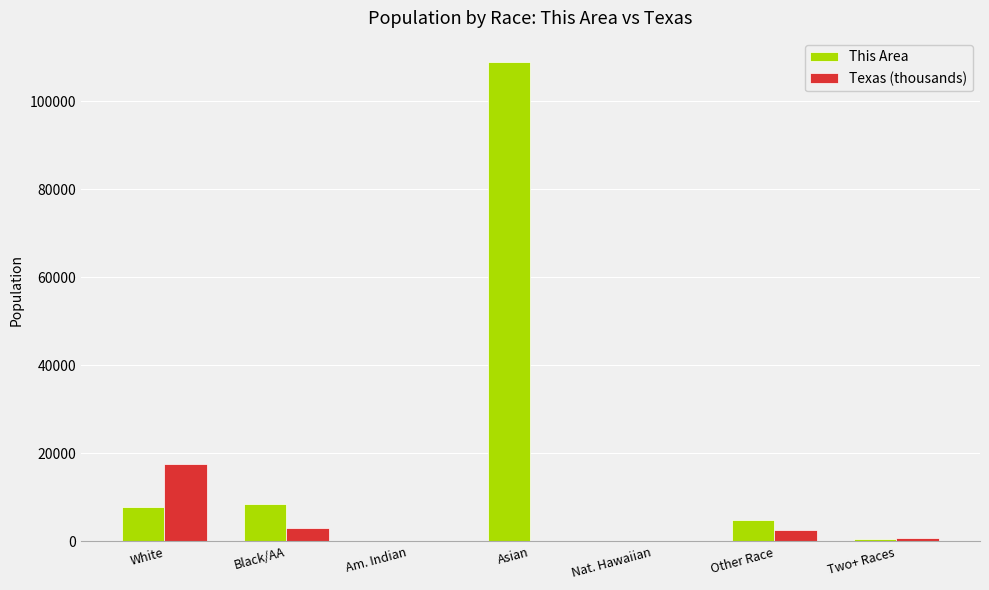

Where does the This Area series first go above 4931?

White